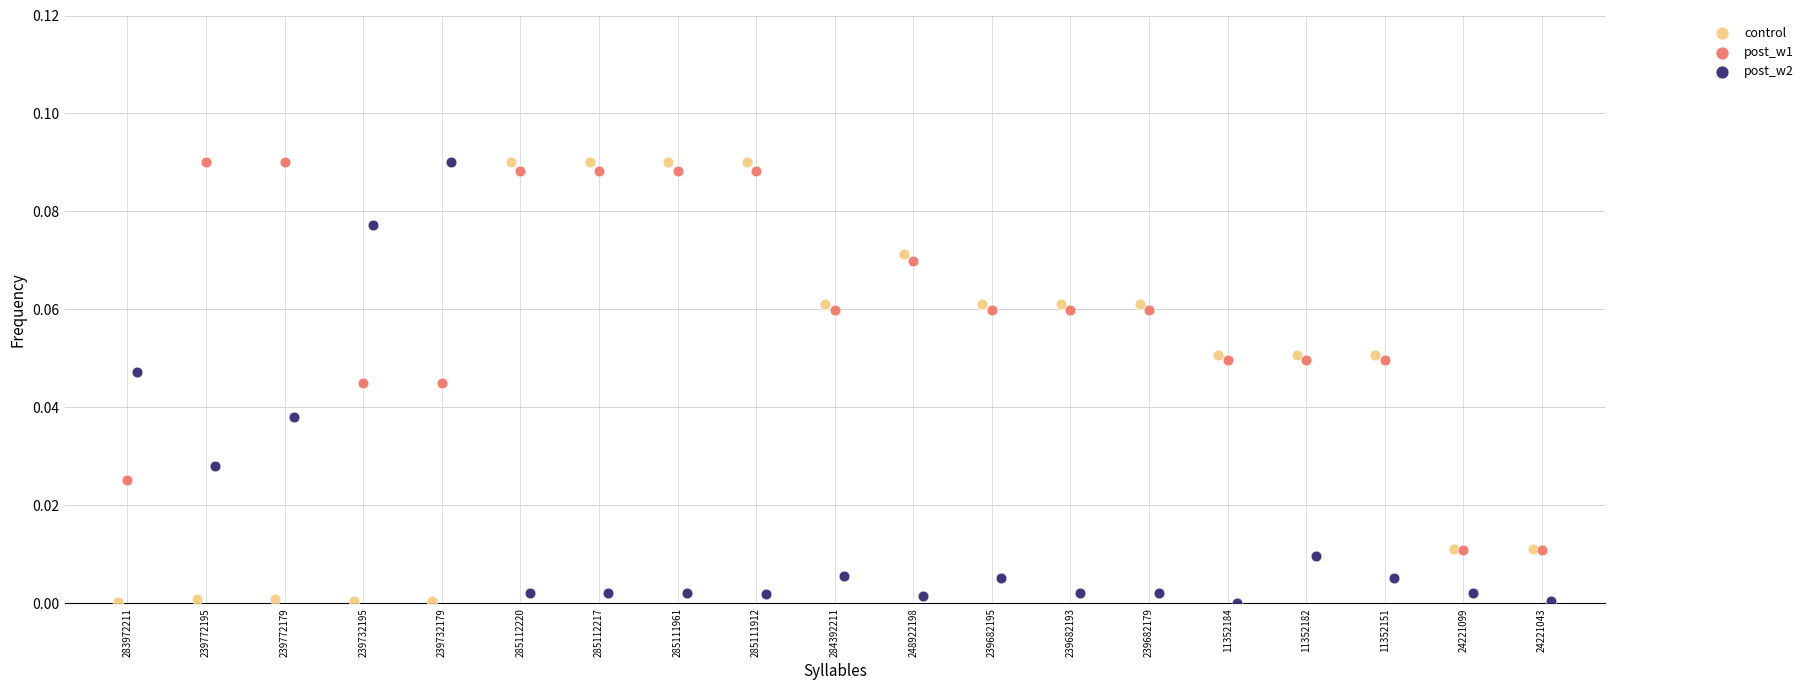

What are all the series names shown in the legend?

control, post_w1, post_w2